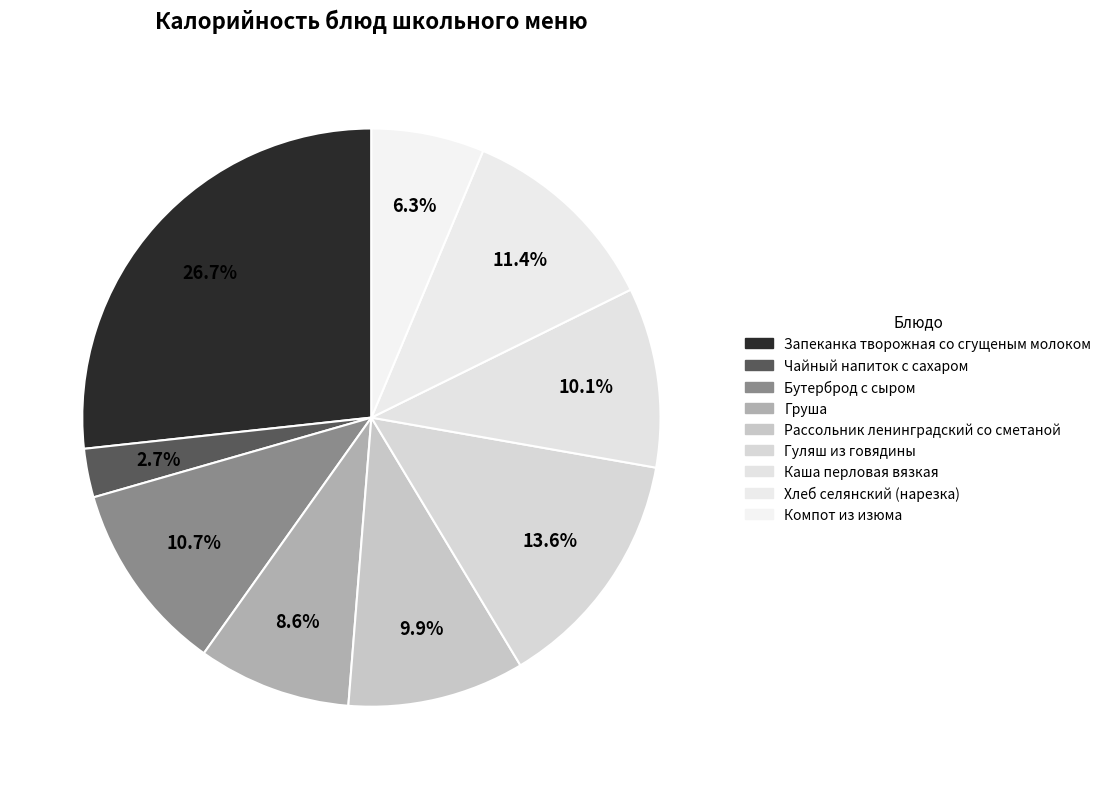

Is the sum of Бутерброд с сыром and Компот из изюма greater than half?

No